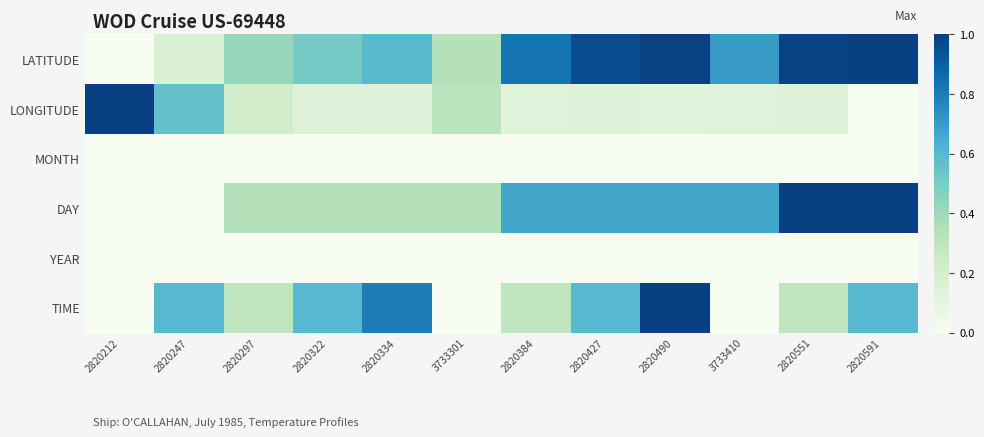

Which series has the largest total across all categories?

LATITUDE